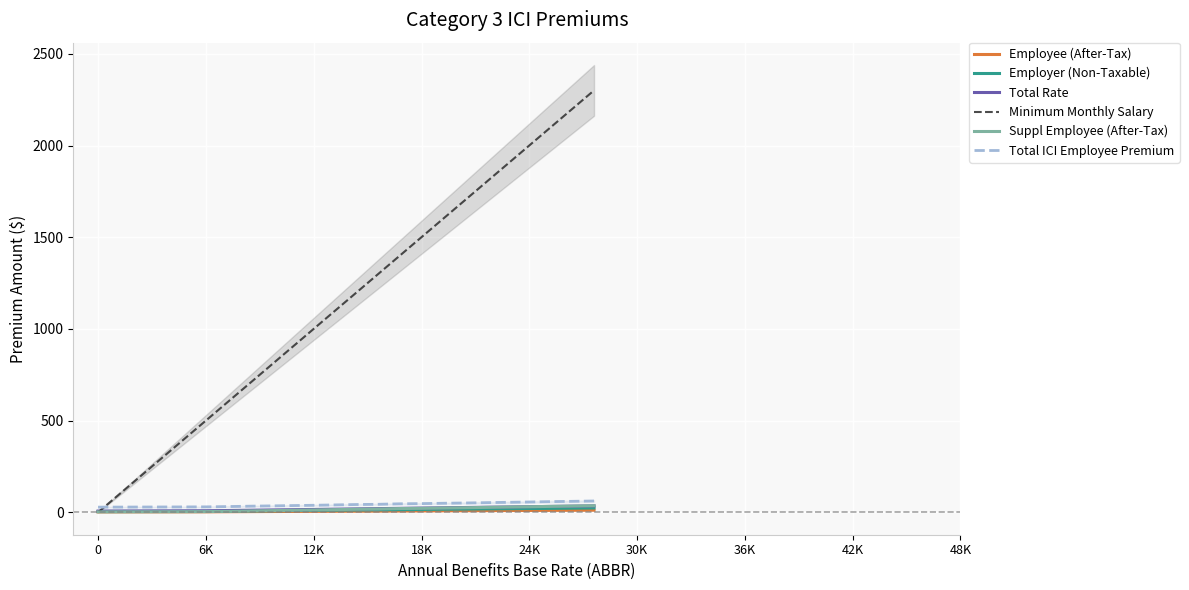

The value of Minimum Monthly Salary at 12K is 1001.0. True or false?

True